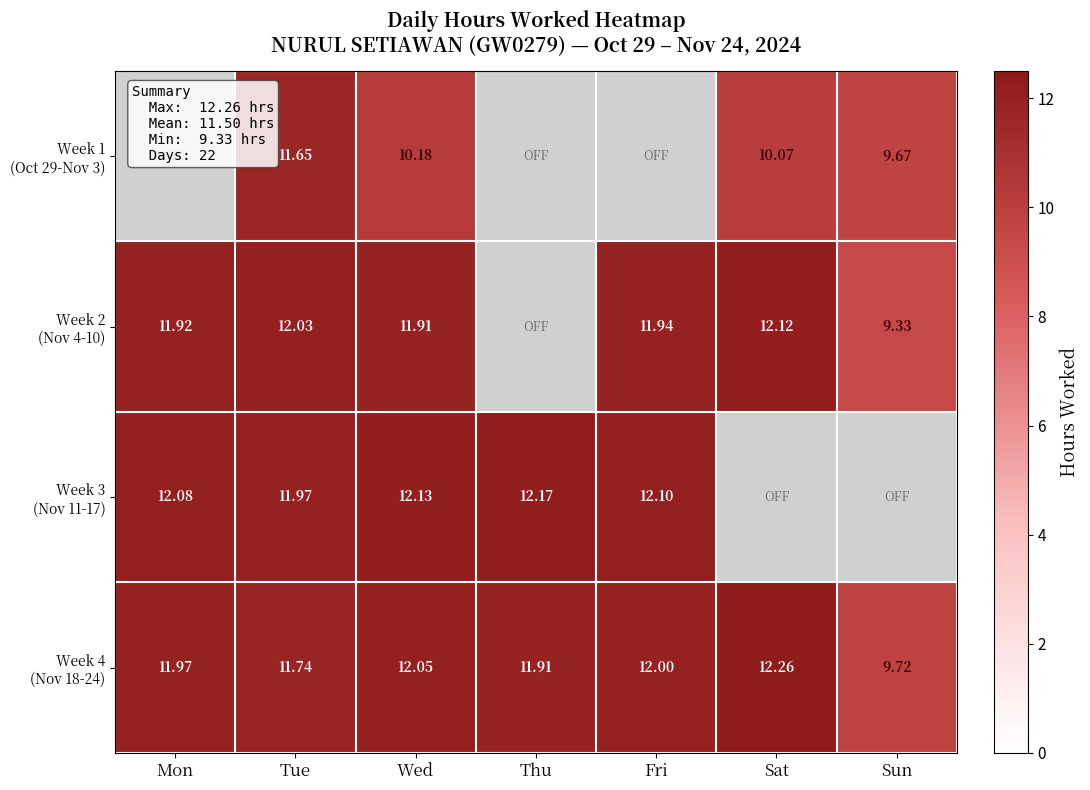

What is the sum of all Week 2 (Nov 4-10) values?

69.2